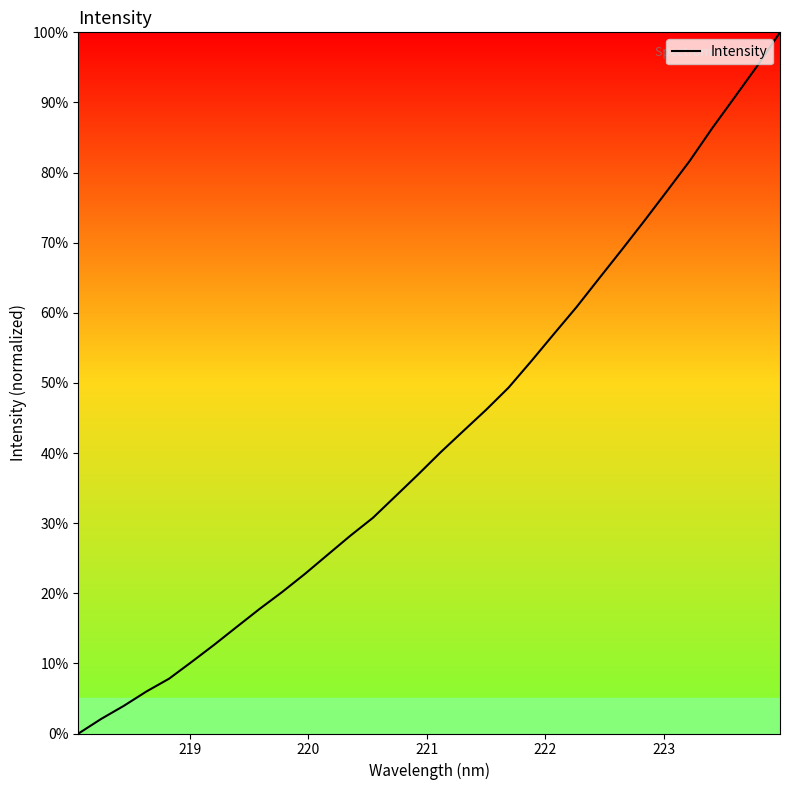

What is the maximum value shown in the chart?

100.0